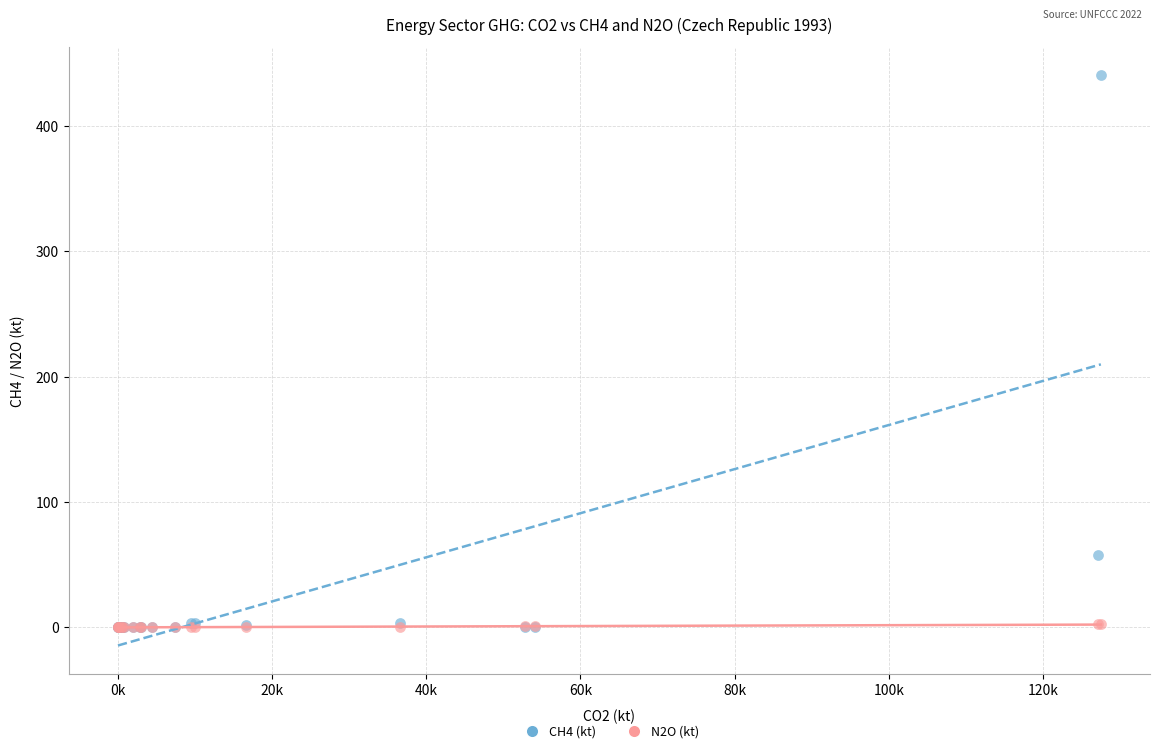

Across all series, what Y value is closest to 220?

58.1